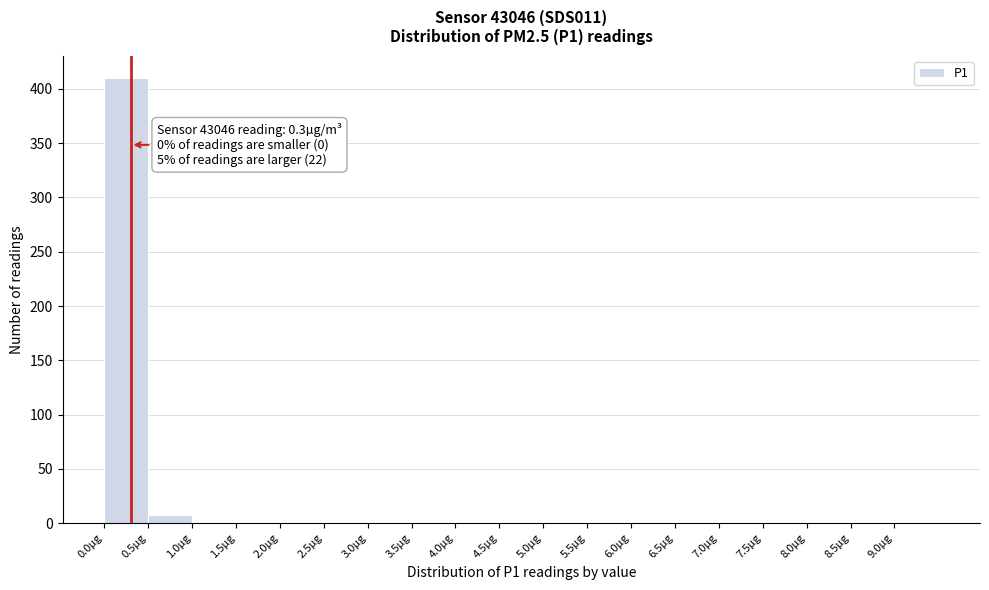

Over which range of the x-axis is the bar tallest?

0.0 to 0.5